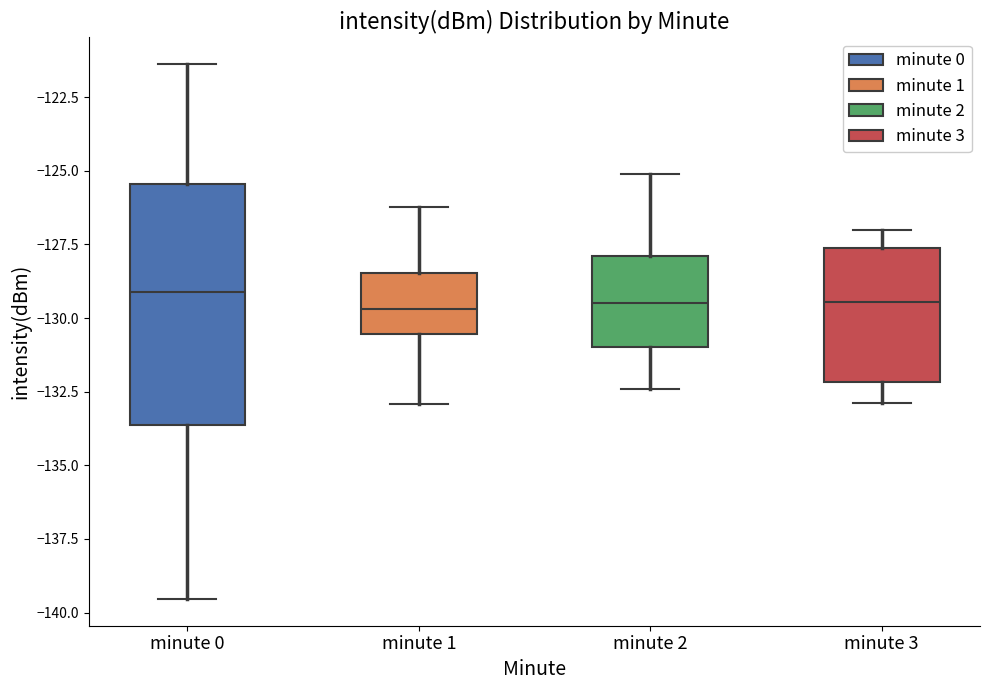

Comparing the boxes themselves (not the whiskers), which one is the tallest?

minute 0